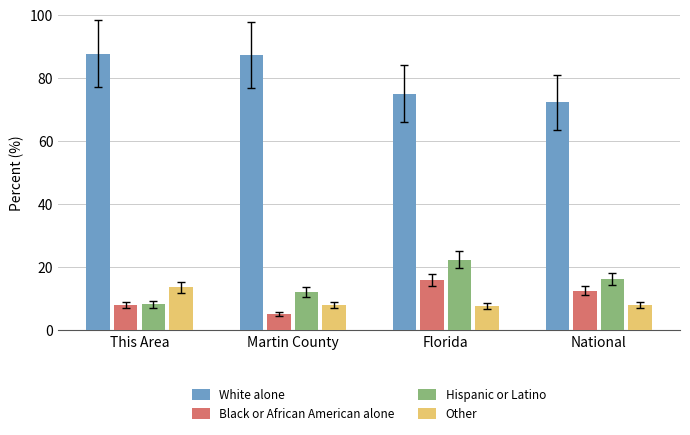

What is the approximate value of White alone at This Area?

87.8